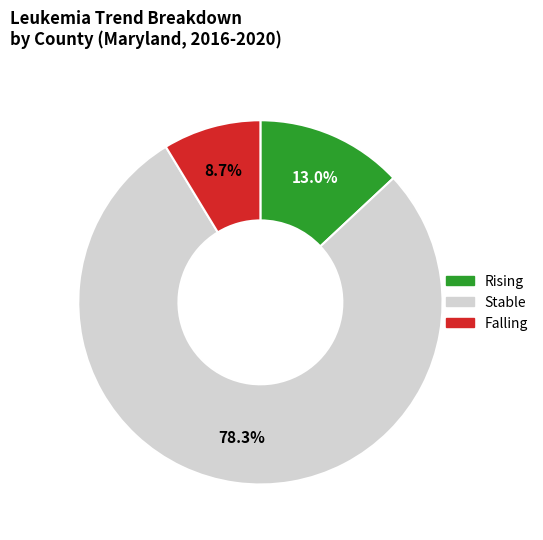

Is there any slice that represents more than half of the pie?

Yes